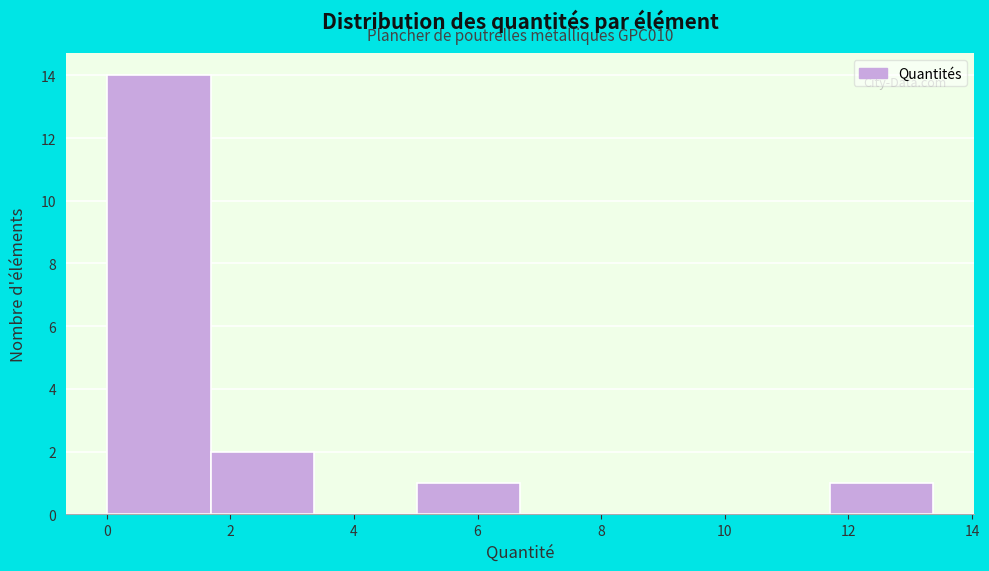

Which range on the x-axis has the tallest bar?

0.0 to 1.6